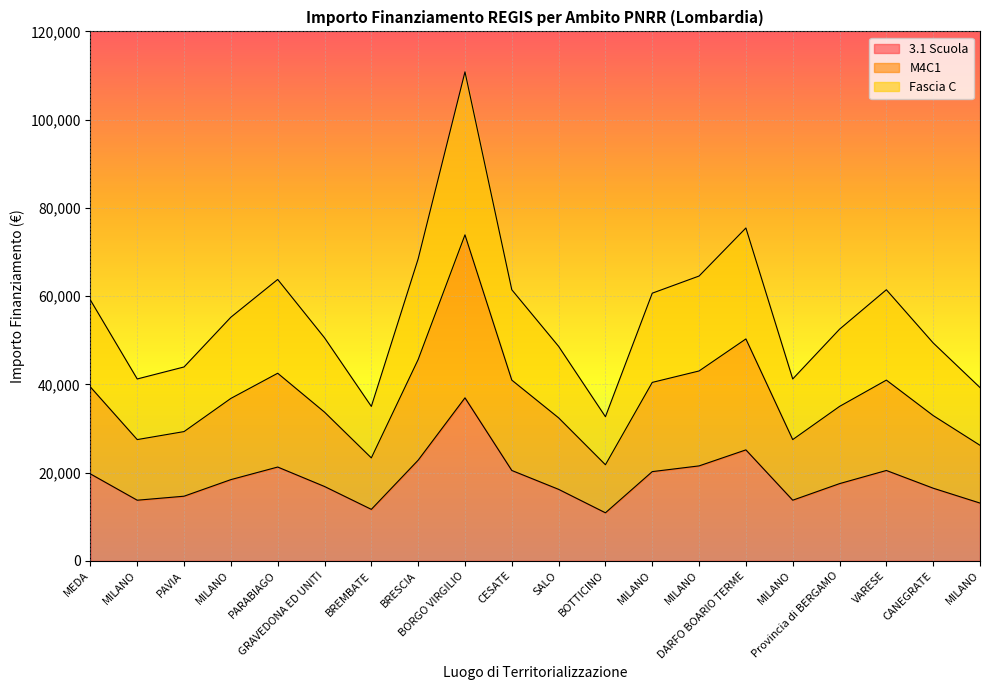

What are all the series names shown in the legend?

3.1 Scuola, M4C1, Fascia C